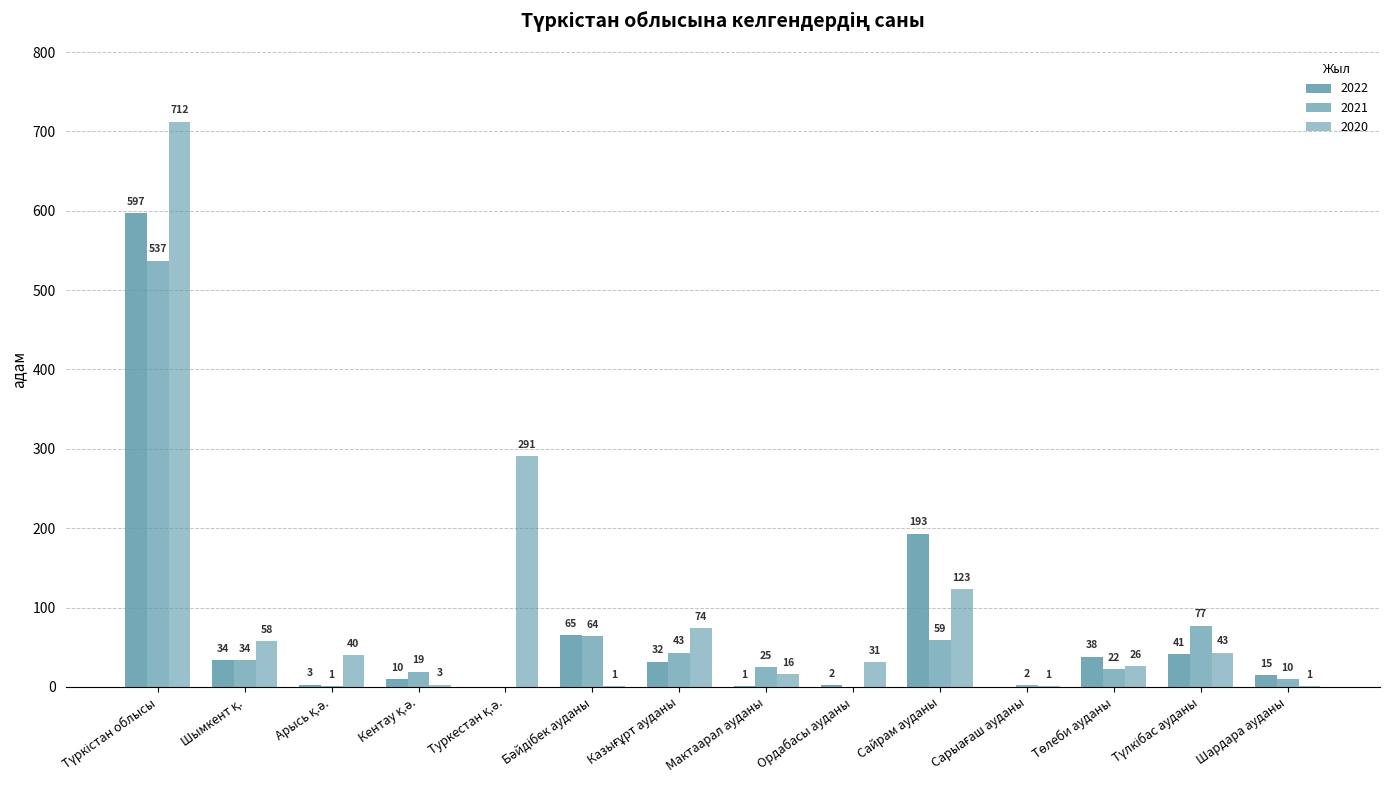

At which label is 2021 closest to 268?

Түлкібас ауданы